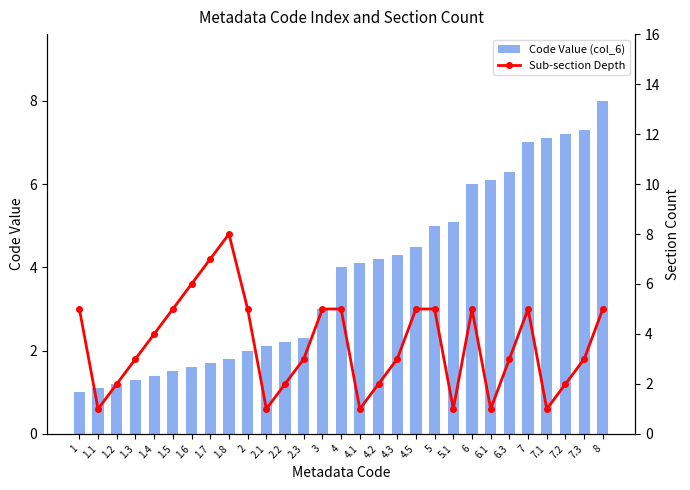

At which label is Code Value (col_6) closest to 4?

4